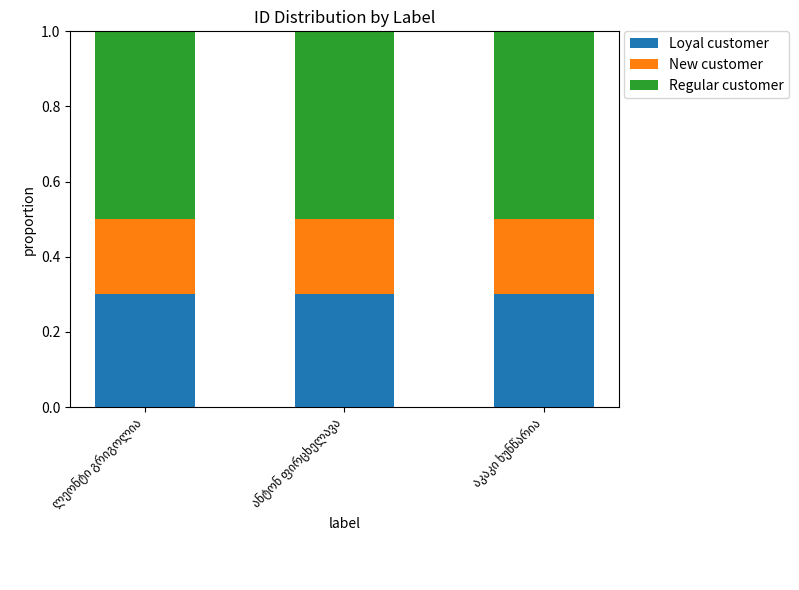

What is the highest value of the Loyal customer series?

0.3